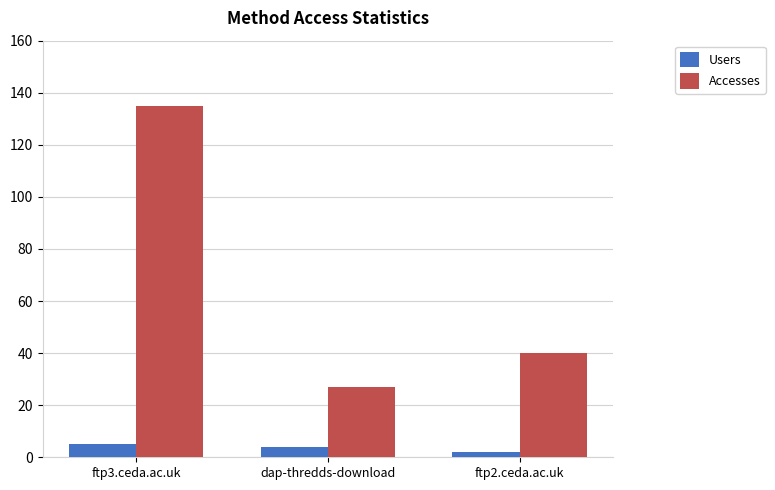

What is the approximate value of Accesses at ftp3.ceda.ac.uk?

135